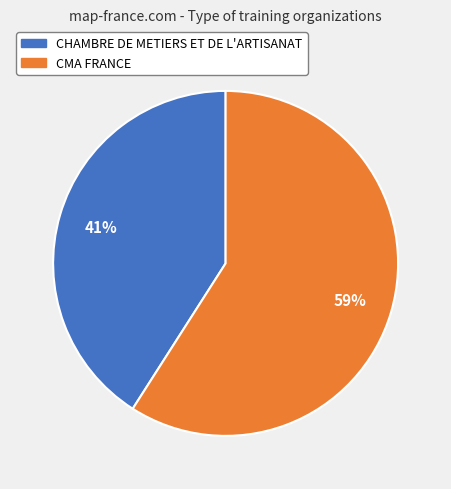

Count the number of slices in the pie.

2